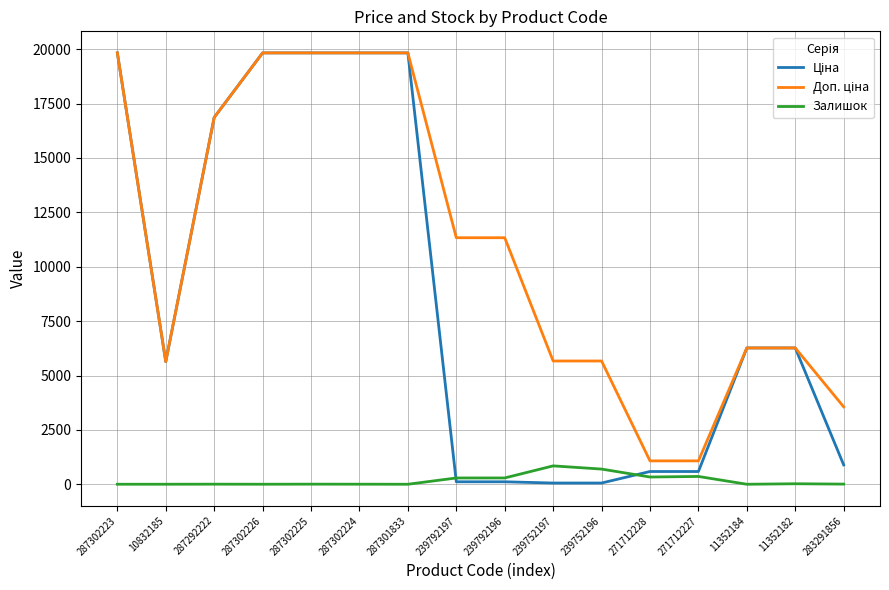

What is the maximum value shown in the chart?

19831.1